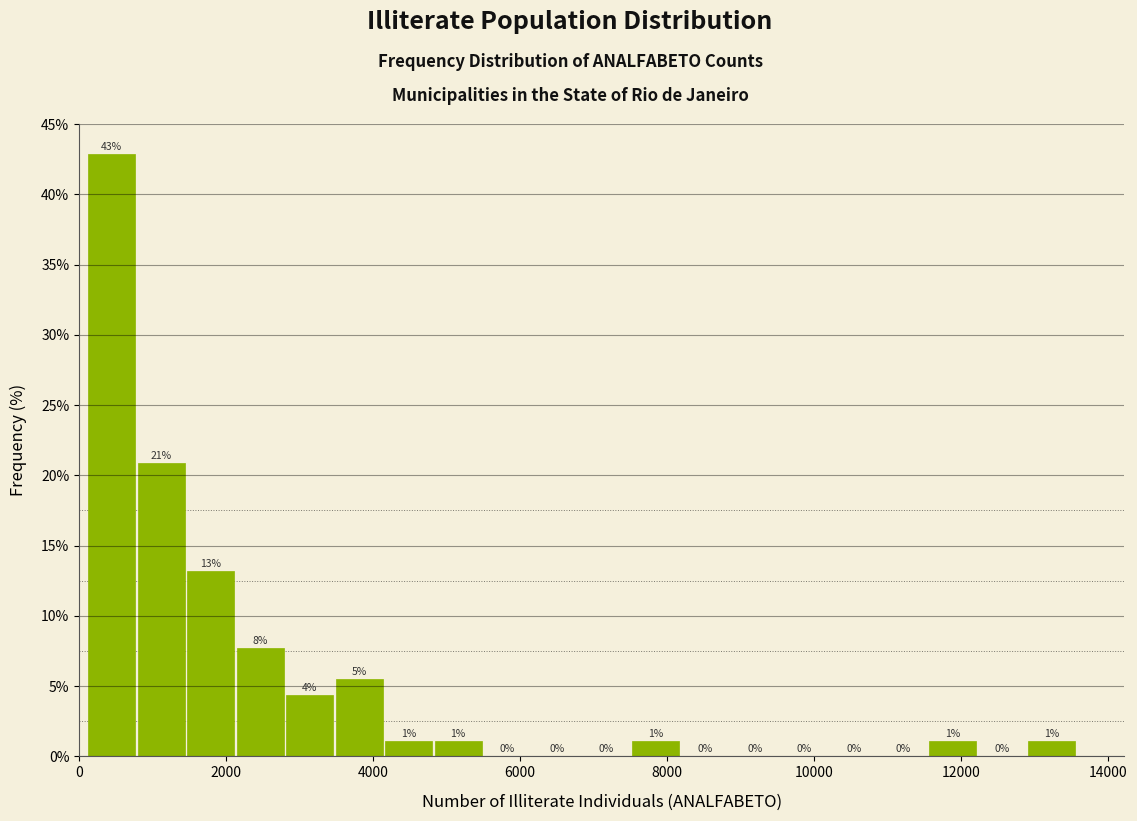

Around what value on the x-axis is the tallest bar? Give the approximate position of its centre, as read against the axis.

400